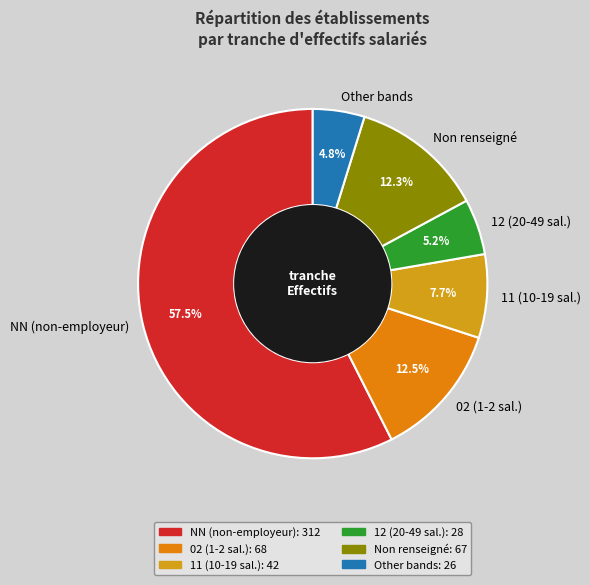

Does any single category account for the majority?

Yes